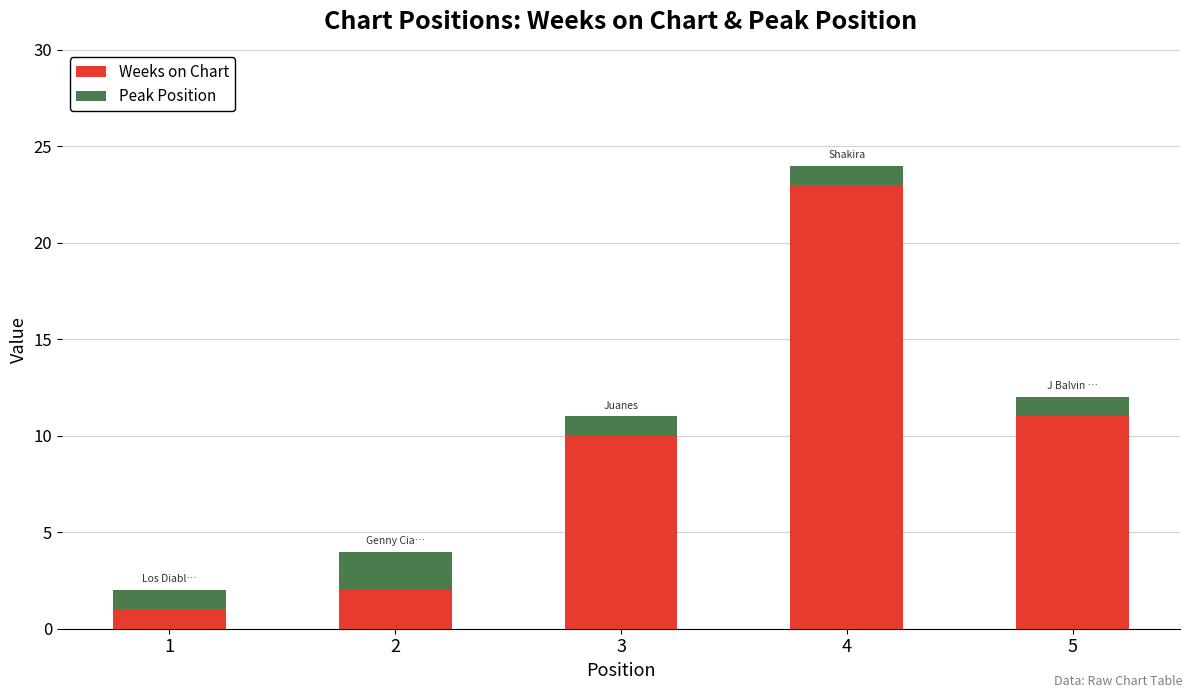

What is the difference between the second highest and minimum values in the Weeks on Chart series?

10